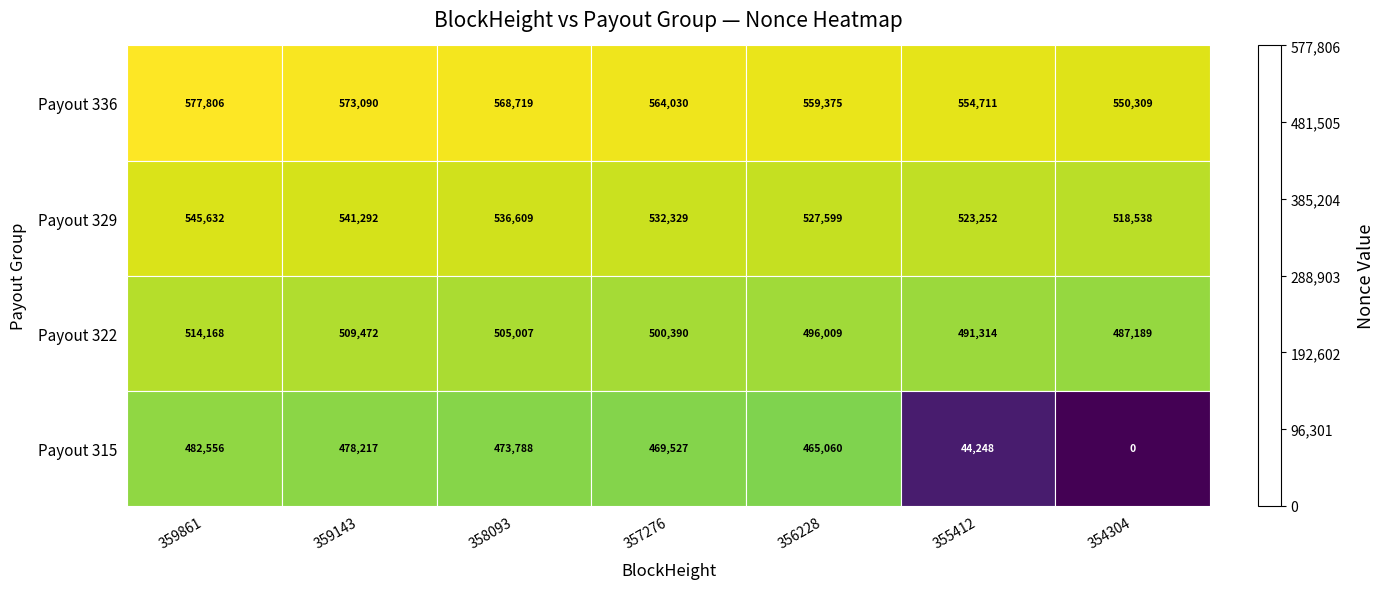

Is it true that Payout 329 equals 351028 at 354304?

False